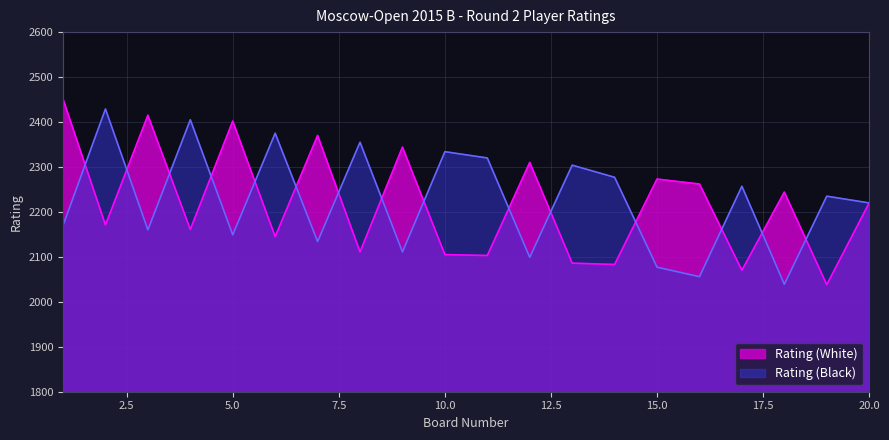

What is the maximum value for Rating (White)?

2451